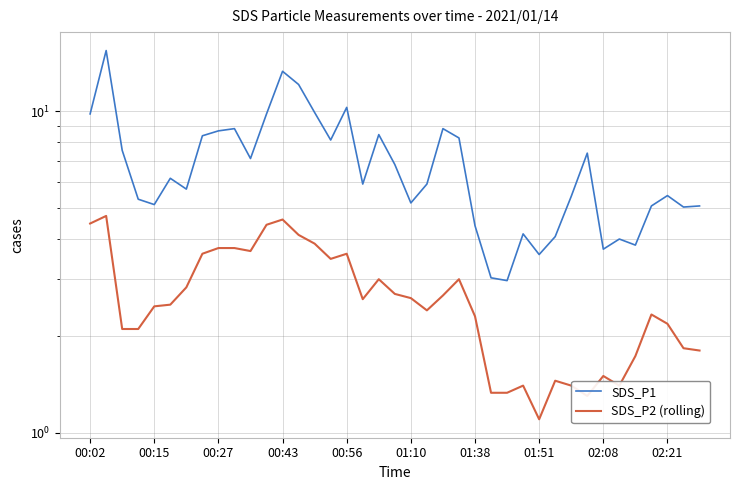

True or false: SDS_P1 has a value of 3.0 at 00:27.

False